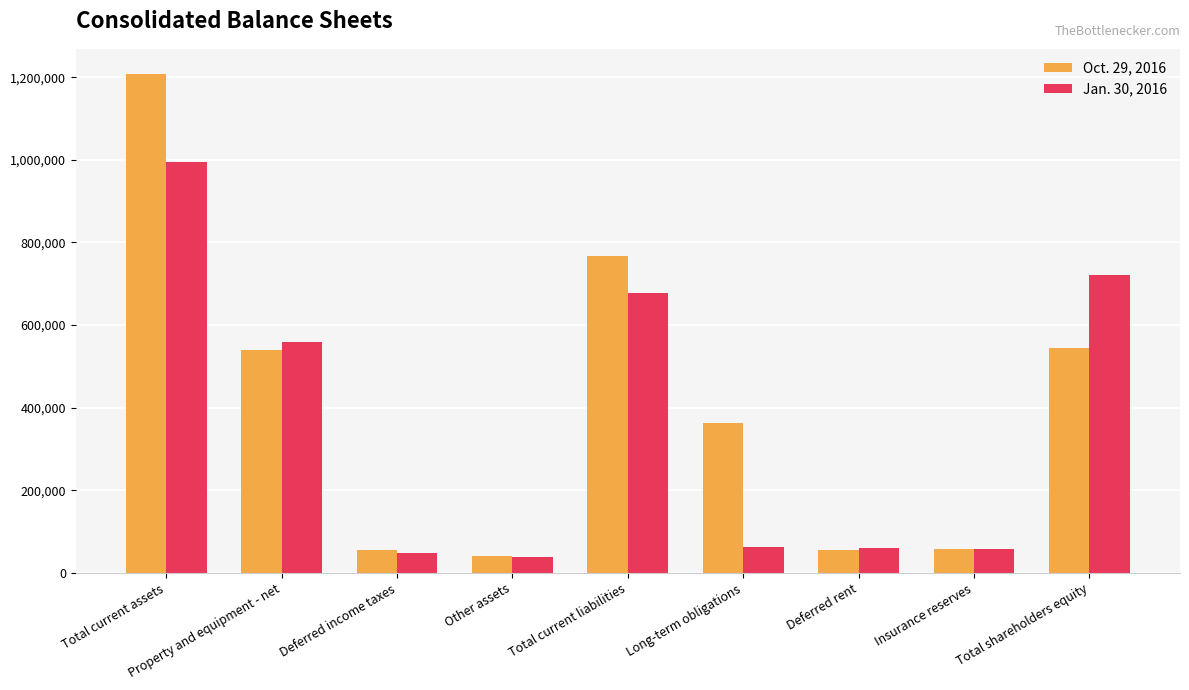

How many series are shown in this chart?

2